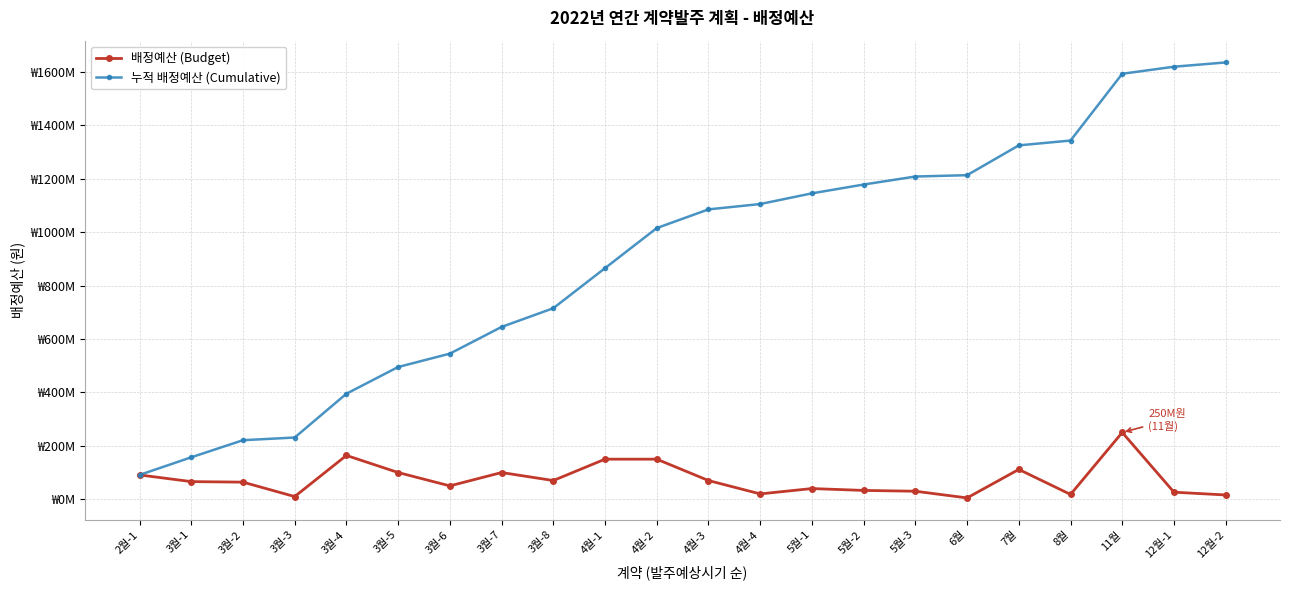

Reading left to right, what are all the values shown in this chart?

배정예산 (Budget): 91000000	66000000	64000000	10000000	164000000	100000000	50000000	100000000	70000000	150000000	150000000	70000000	20000000	40000000	33000000	30000000	5000000	111600000	18000000	250000000	26400000	16000000
누적 배정예산 (Cumulative): 91000000	157000000	221000000	231000000	395000000	495000000	545000000	645000000	715000000	865000000	1015000000	1085000000	1105000000	1145000000	1178000000	1208000000	1213000000	1324600000	1342600000	1592600000	1619000000	1635000000